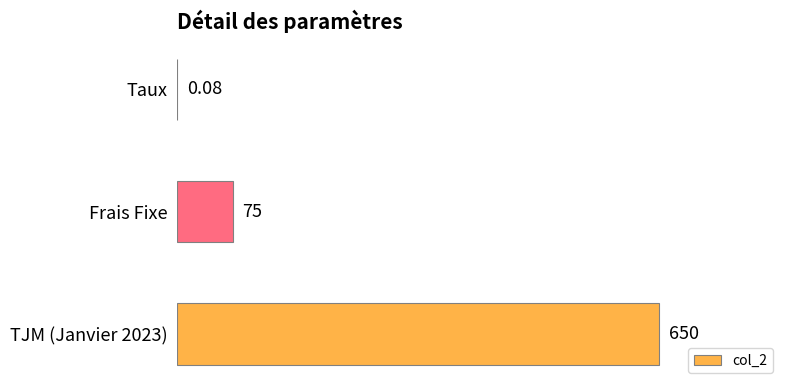

Which has a higher value, TJM (Janvier 2023) or Frais Fixe?

TJM (Janvier 2023)